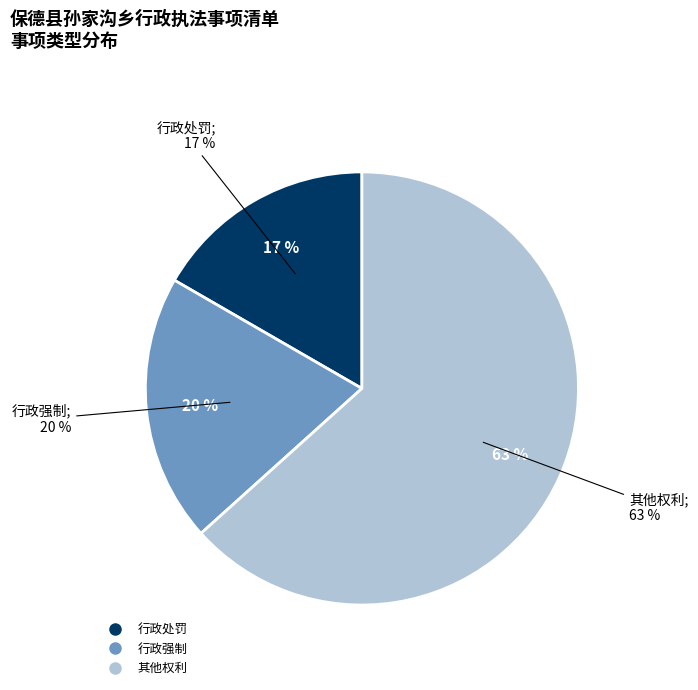

Does 行政强制 account for over 50% of the chart?

No